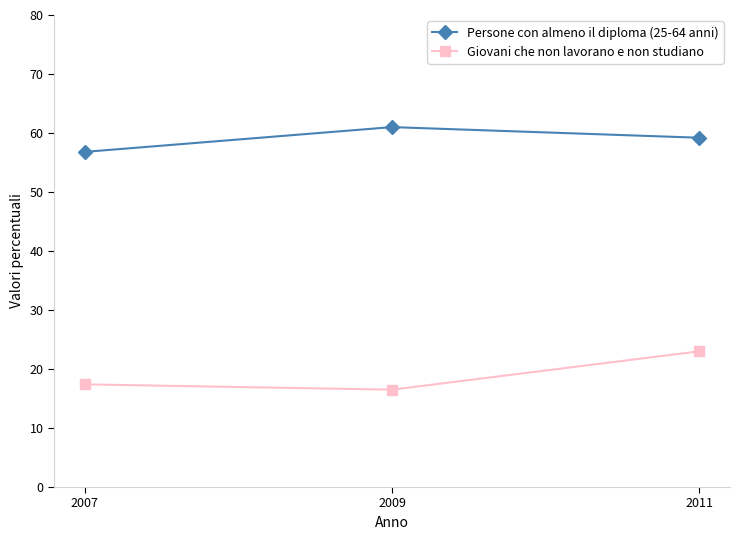

What is the highest value of the Giovani che non lavorano e non studiano series?

23.0